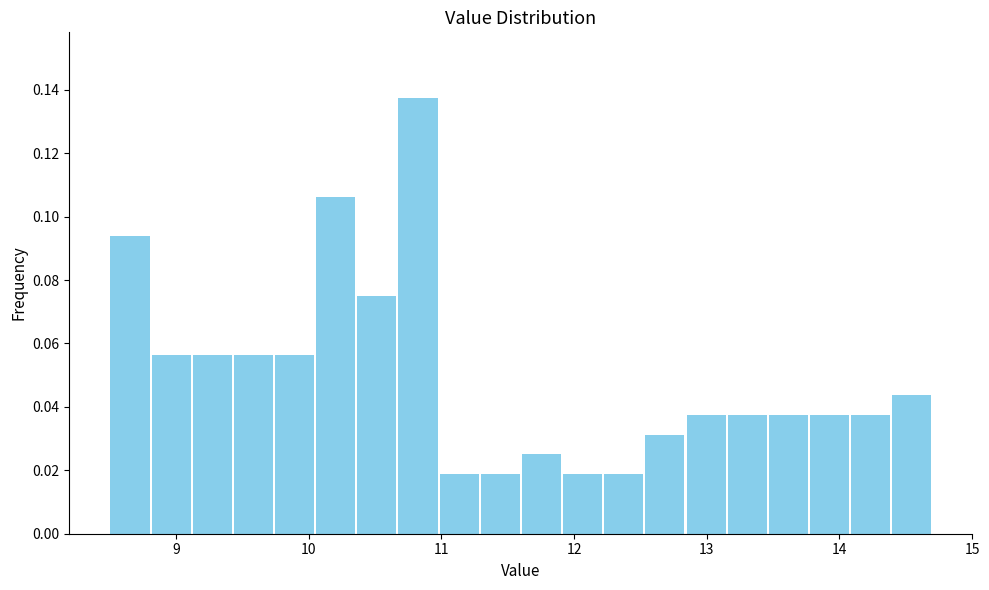

Read against the x-axis, roughly where is the centre of the tallest bar?

10.8